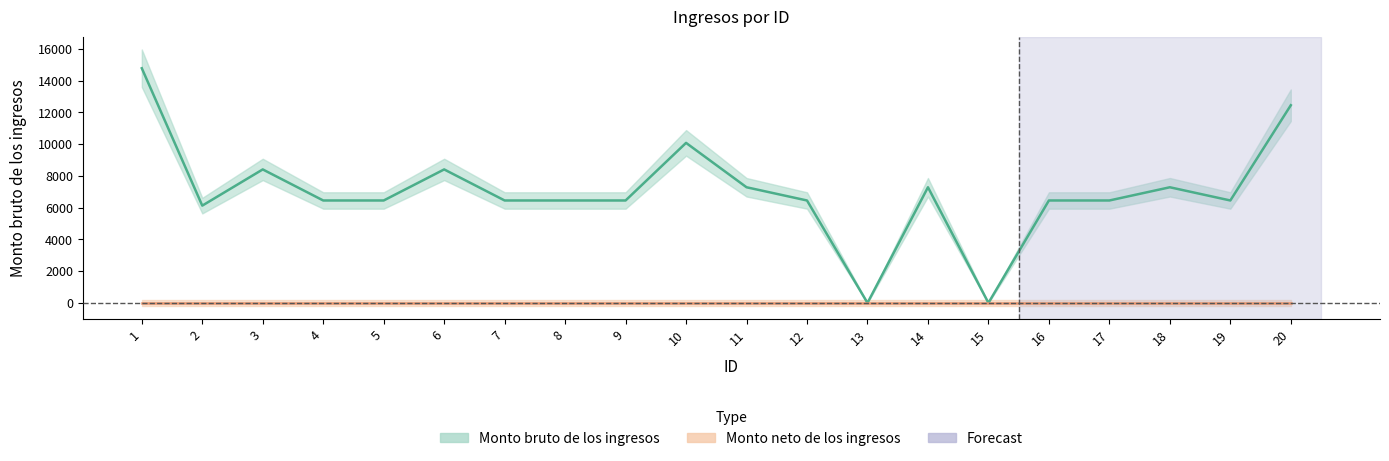

At which label is the value closest to 7387?

11